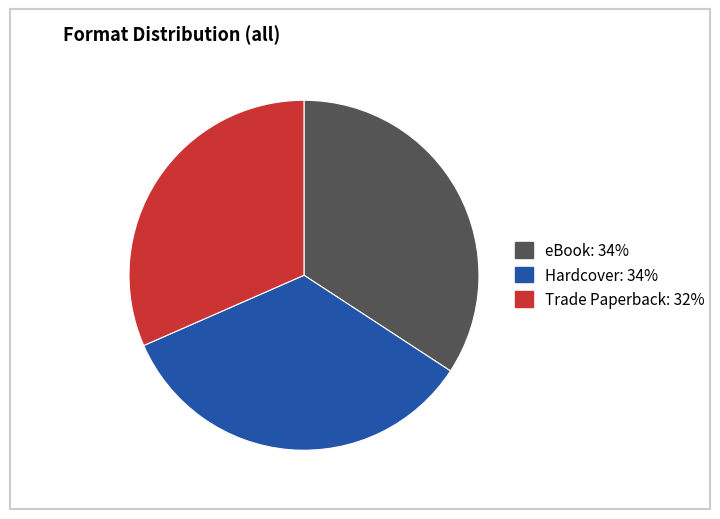

Combined, do Trade Paperback and Hardcover account for over 50%?

Yes